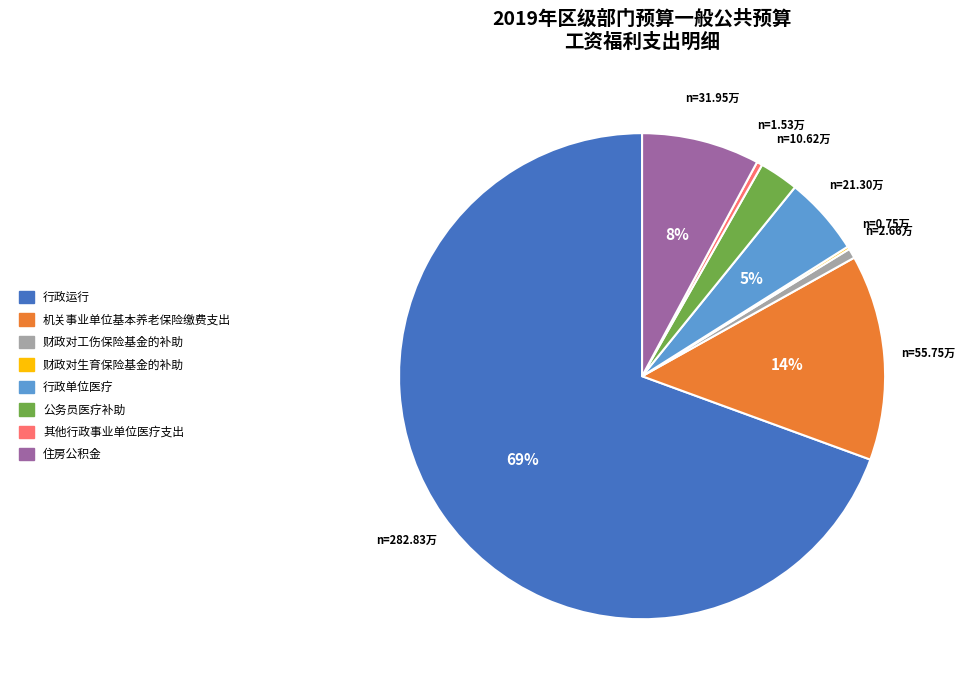

Is it true that 财政对工伤保险基金的补助 is 12% of the pie?

False